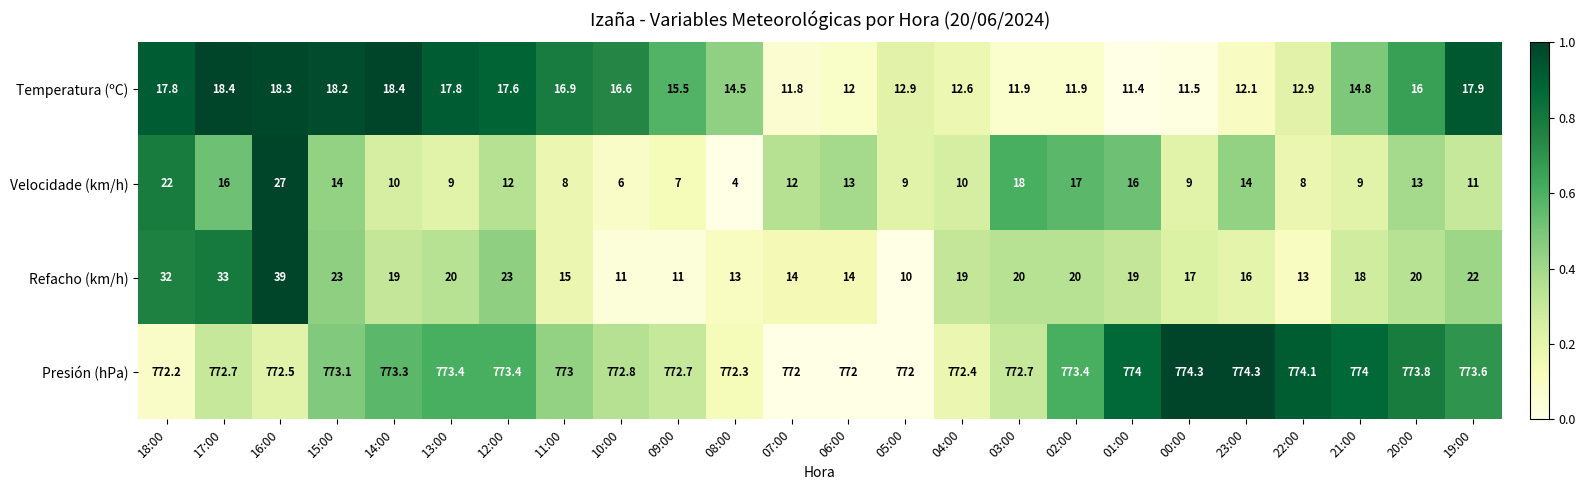

Which series changed the most between 08:00 and 00:00?

Velocidade (km/h)